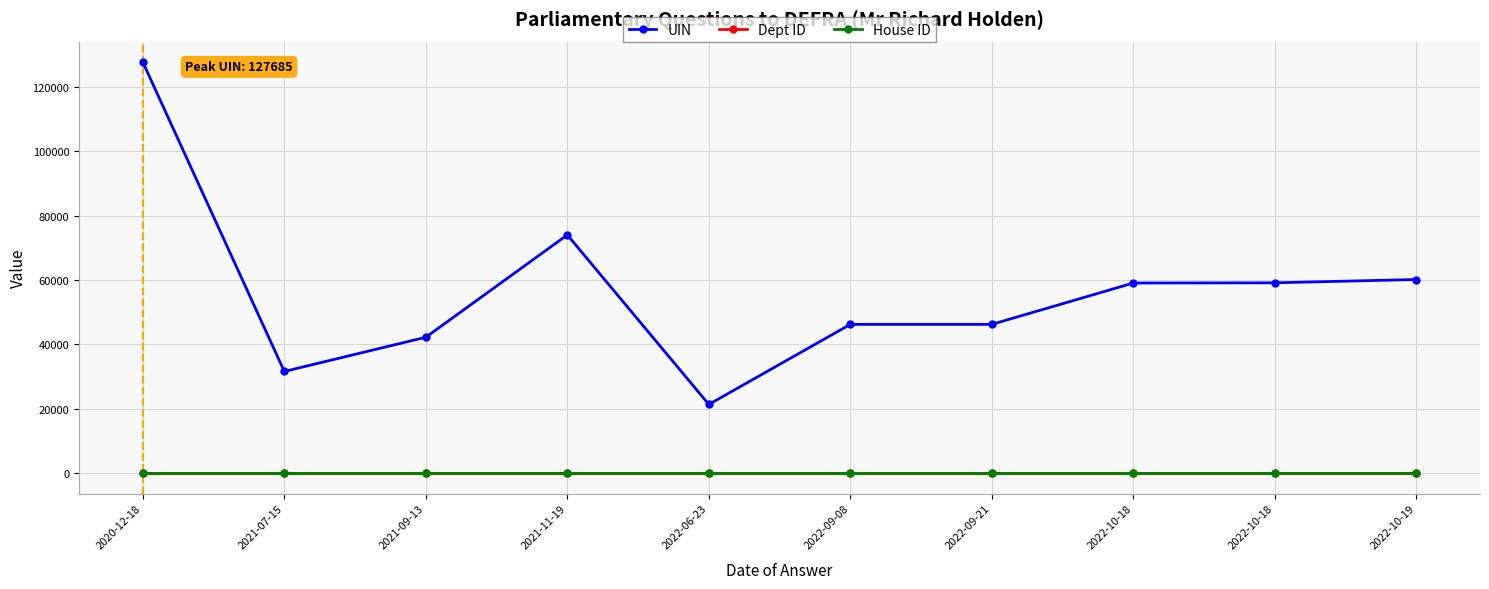

The UIN series shows 42193 at 2021-09-13. True or false?

True